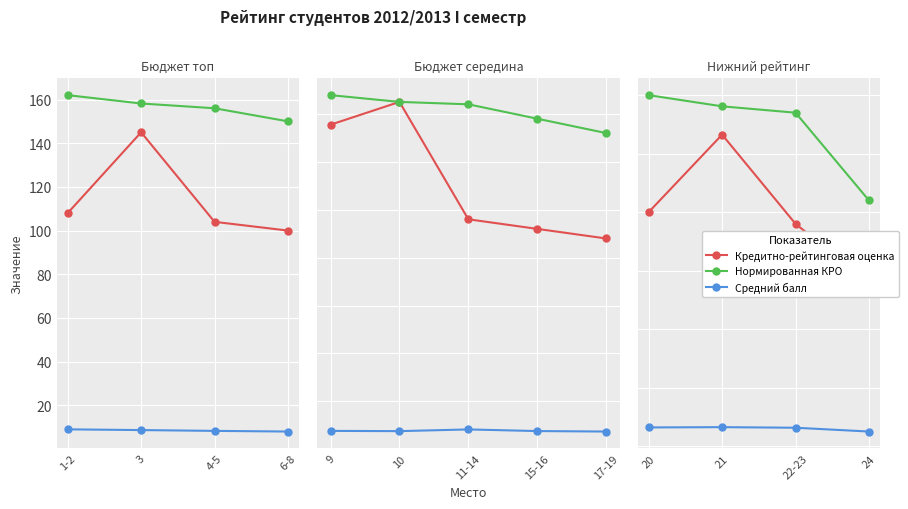

Which category has the highest value across all series?

1-2